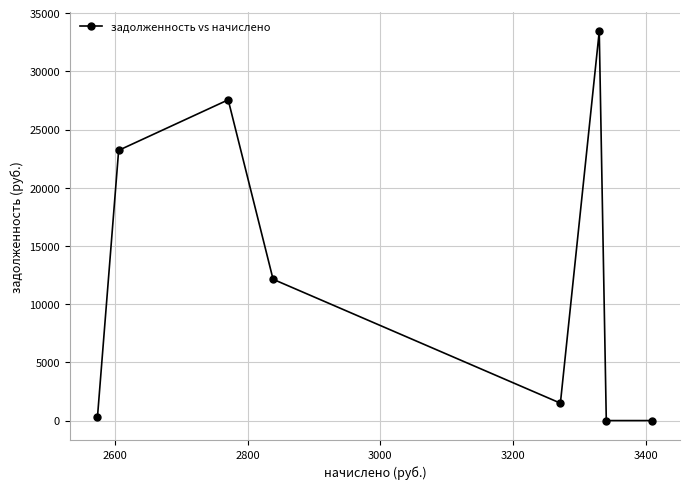

What is the sum of all values?

98111.0